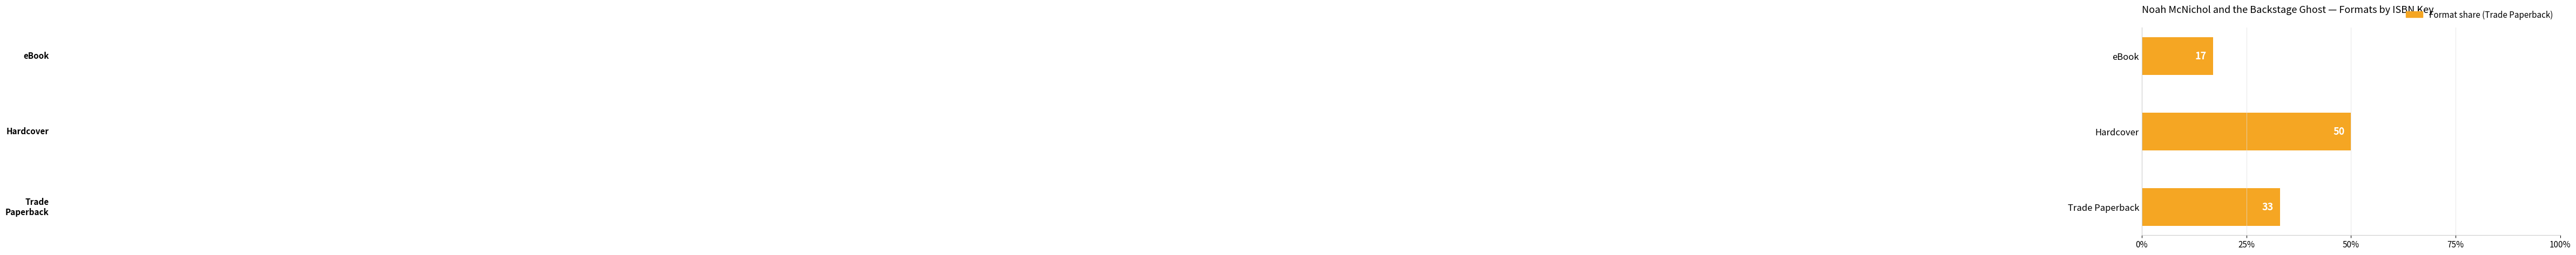

Is it true that the value at Trade Paperback is 33?

True